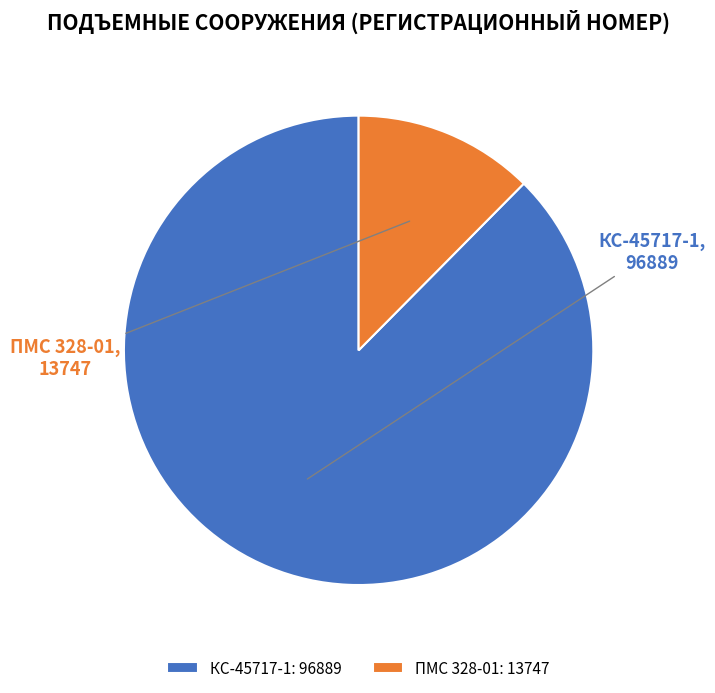

Is the sum of КС-45717-1 and ПМС 328-01 greater than half?

Yes